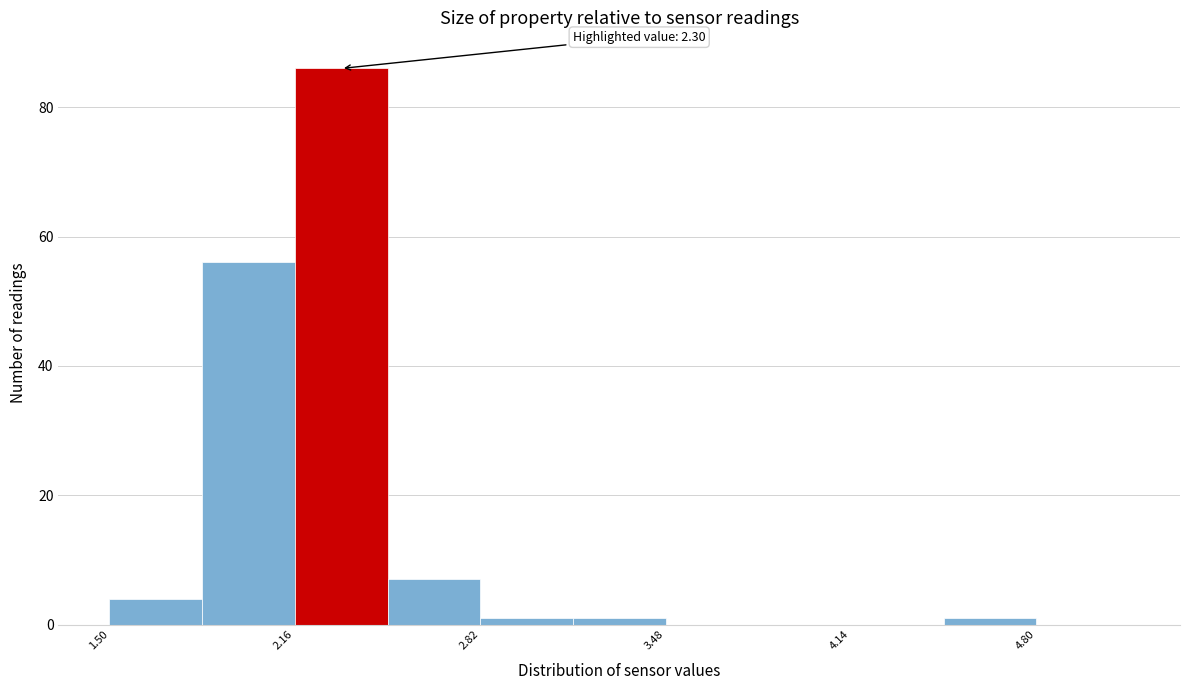

Read against the x-axis, roughly where is the centre of the tallest bar?

2.3